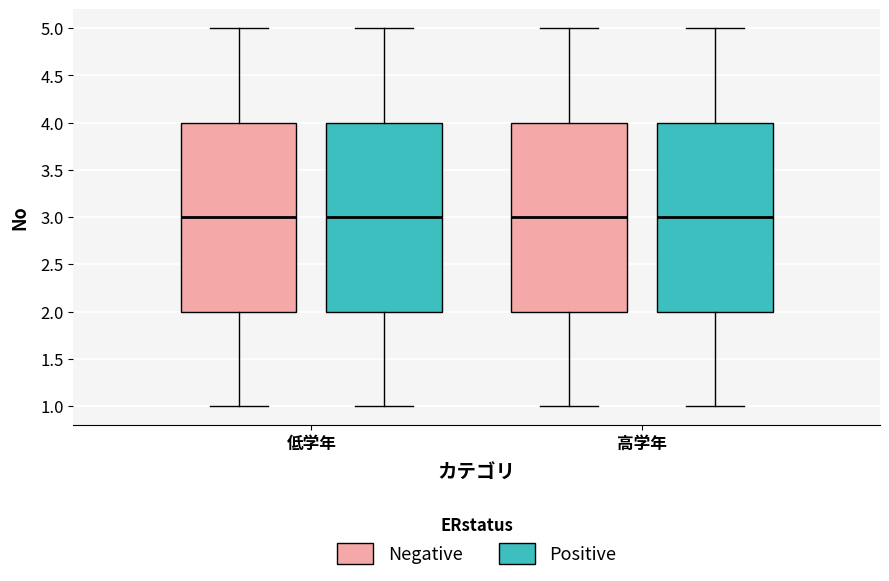

Reading left to right, transcribe this box plot: for each box, give where its median line is, the range the box spans, and where its two whiskers end, as read against the y-axis. The values are not printed on the chart, so give them approximately, as read against the axis.

低学年 (Negative): median 3, box 2 to 4, whiskers 1 to 5
低学年 (Positive): median 3, box 2 to 4, whiskers 1 to 5
高学年 (Negative): median 3, box 2 to 4, whiskers 1 to 5
高学年 (Positive): median 3, box 2 to 4, whiskers 1 to 5